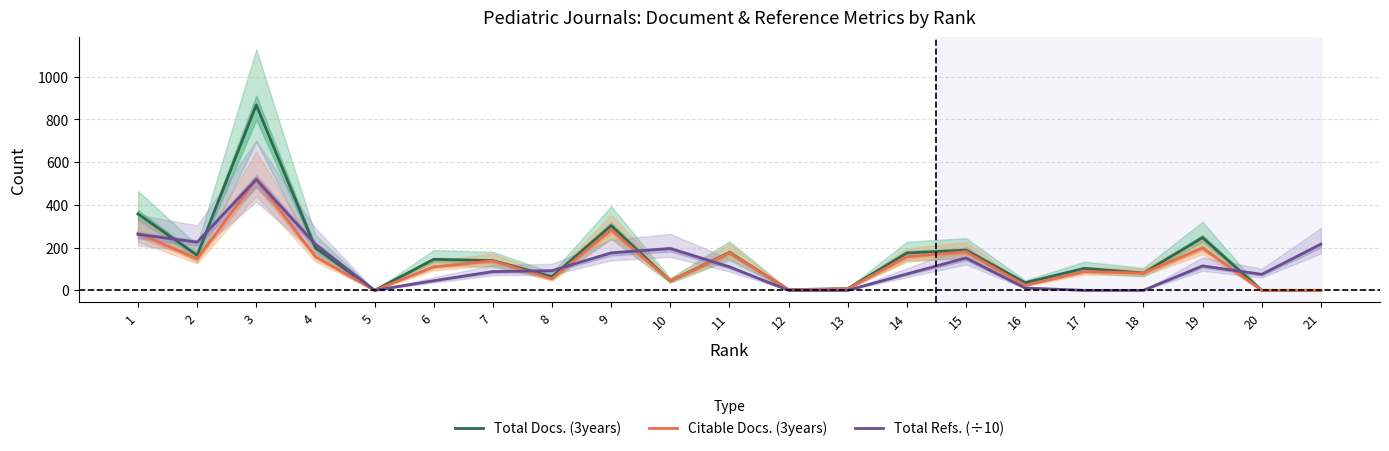

At which label is Total Refs. (÷10) closest to 259?

1